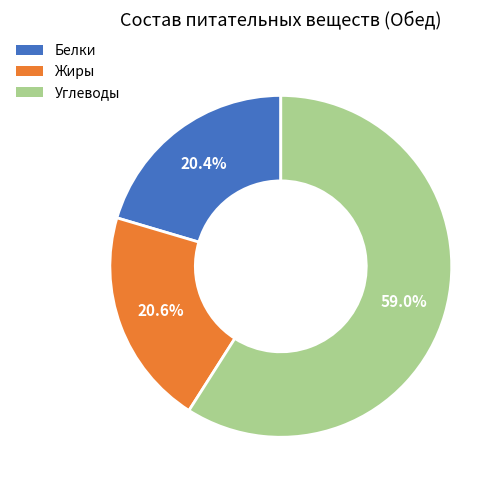

To the nearest percent, what portion does Жиры represent?

21%